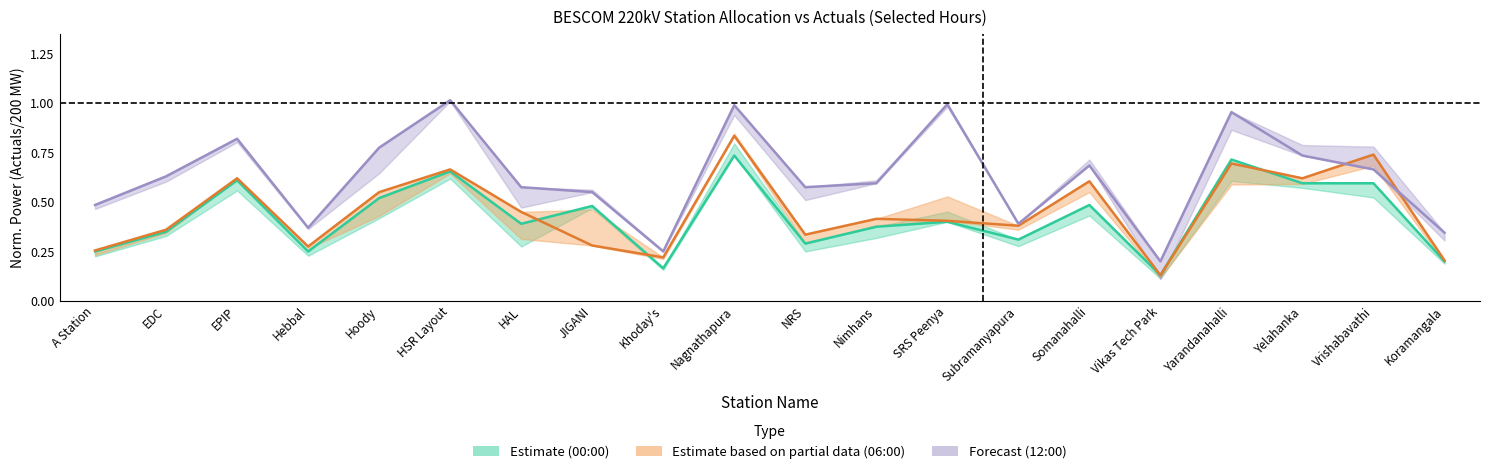

Reading left to right, list all the values displayed in this chart.

Actuals 00:00: A Station=0.2	EDC=0.3	EPIP=0.6	Hebbal=0.2	Hoody=0.5	HSR Layout=0.7	HAL=0.4	JIGANI=0.5	Khoday's=0.2	Nagnathapura=0.7	NRS=0.3	Nimhans=0.4	SRS Peenya=0.4	Subramanyapura=0.3	Somanahalli=0.5	Vikas Tech Park=0.1	Yarandanahalli=0.7	Yelahanka=0.6	Vrishabavathi=0.6	Koramangala=0.2
Actuals 06:00: A Station=0.3	EDC=0.4	EPIP=0.6	Hebbal=0.3	Hoody=0.6	HSR Layout=0.7	HAL=0.5	JIGANI=0.3	Khoday's=0.2	Nagnathapura=0.8	NRS=0.3	Nimhans=0.4	SRS Peenya=0.4	Subramanyapura=0.4	Somanahalli=0.6	Vikas Tech Park=0.1	Yarandanahalli=0.7	Yelahanka=0.6	Vrishabavathi=0.7	Koramangala=0.2
Actuals 12:00: A Station=0.5	EDC=0.6	EPIP=0.8	Hebbal=0.4	Hoody=0.8	HSR Layout=1.0	HAL=0.6	JIGANI=0.6	Khoday's=0.2	Nagnathapura=1.0	NRS=0.6	Nimhans=0.6	SRS Peenya=1.0	Subramanyapura=0.4	Somanahalli=0.7	Vikas Tech Park=0.2	Yarandanahalli=1.0	Yelahanka=0.7	Vrishabavathi=0.7	Koramangala=0.3